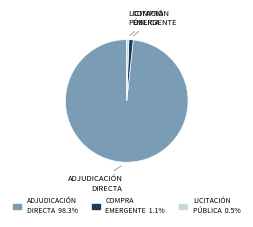

Rank the categories by value from highest to lowest.

ADJUDICACIÓN DIRECTA, COMPRA EMERGENTE, LICITACIÓN PÚBLICA